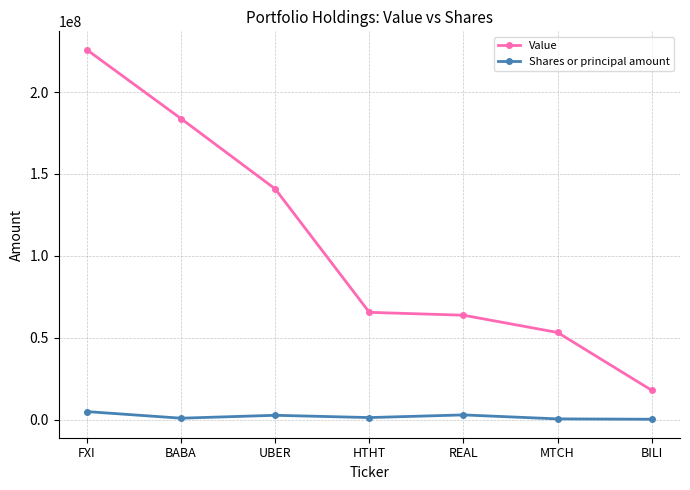

Is it true that Shares or principal amount equals 2815606 at REAL?

True